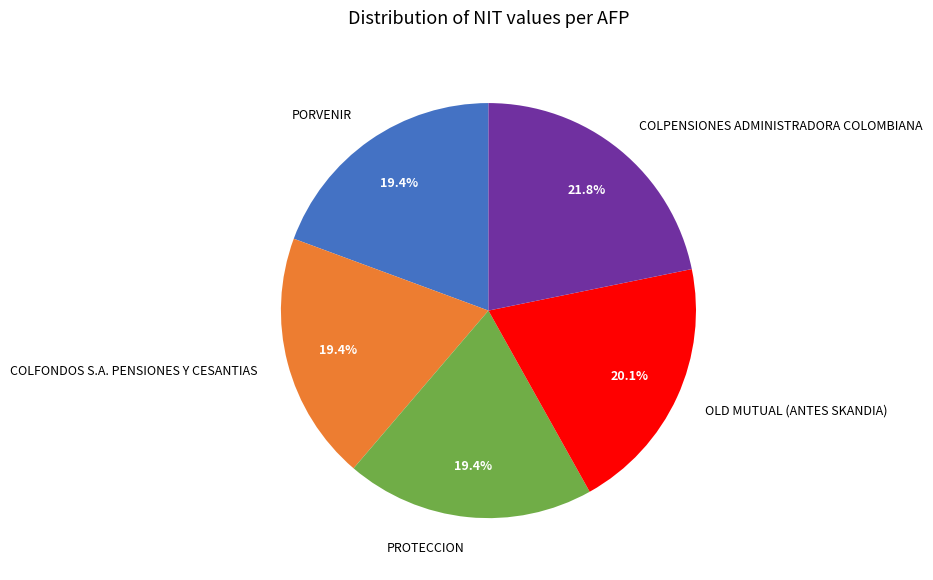

Which category has the biggest portion of the pie?

COLPENSIONES ADMINISTRADORA COLOMBIANA